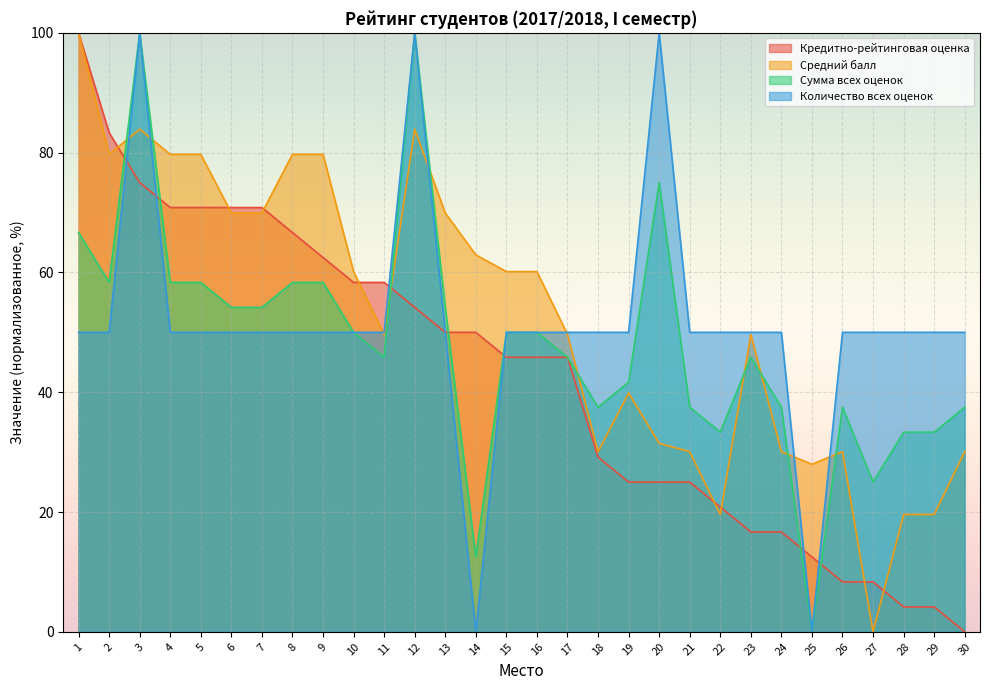

Reading left to right, extract all data points from this chart.

Кредитно-рейтинговая оценка: 1=100.0	2=83.3	3=75.0	4=70.8	5=70.8	6=70.8	7=70.8	8=66.7	9=62.5	10=58.3	11=58.3	12=54.2	13=50.0	14=50.0	15=45.8	16=45.8	17=45.8	18=29.2	19=25.0	20=25.0	21=25.0	22=20.8	23=16.7	24=16.7	25=12.5	26=8.3	27=8.3	28=4.2	29=4.2	30=0.0
Средний балл: 1=100.0	2=79.7	3=83.9	4=79.7	5=79.7	6=69.9	7=69.9	8=79.7	9=79.7	10=60.1	11=49.7	12=83.9	13=69.9	14=62.9	15=60.1	16=60.1	17=49.7	18=30.1	19=39.9	20=31.5	21=30.1	22=19.6	23=49.7	24=30.1	25=28.0	26=30.1	27=0.0	28=19.6	29=19.6	30=30.1
Сумма всех оценок: 1=66.7	2=58.3	3=100.0	4=58.3	5=58.3	6=54.2	7=54.2	8=58.3	9=58.3	10=50.0	11=45.8	12=100.0	13=54.2	14=12.5	15=50.0	16=50.0	17=45.8	18=37.5	19=41.7	20=75.0	21=37.5	22=33.3	23=45.8	24=37.5	25=0.0	26=37.5	27=25.0	28=33.3	29=33.3	30=37.5
Количество всех оценок: 1=50.0	2=50.0	3=100.0	4=50.0	5=50.0	6=50.0	7=50.0	8=50.0	9=50.0	10=50.0	11=50.0	12=100.0	13=50.0	14=0.0	15=50.0	16=50.0	17=50.0	18=50.0	19=50.0	20=100.0	21=50.0	22=50.0	23=50.0	24=50.0	25=0.0	26=50.0	27=50.0	28=50.0	29=50.0	30=50.0